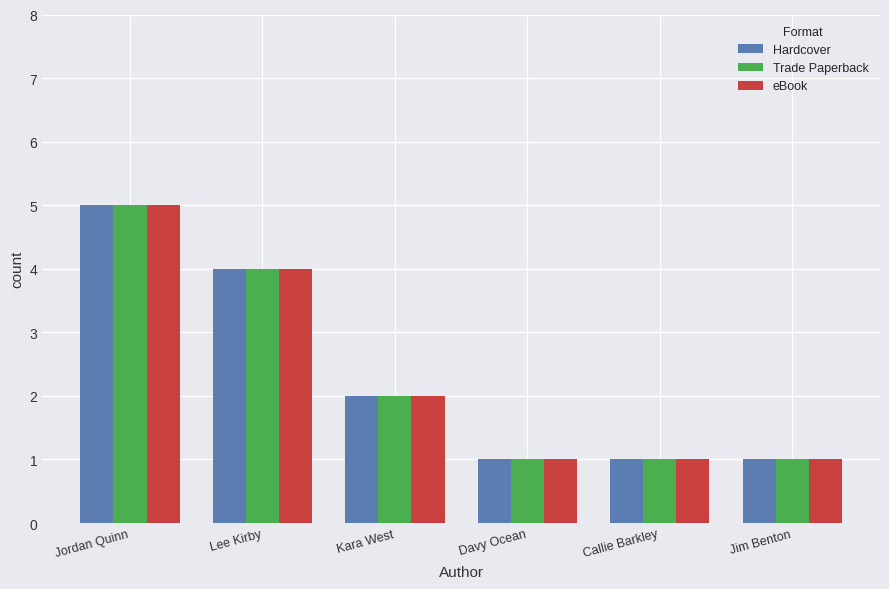

Reading left to right, transcribe all the data shown in this chart.

Hardcover: Jordan Quinn=5	Lee Kirby=4	Kara West=2	Davy Ocean=1	Callie Barkley=1	Jim Benton=1
Trade Paperback: Jordan Quinn=5	Lee Kirby=4	Kara West=2	Davy Ocean=1	Callie Barkley=1	Jim Benton=1
eBook: Jordan Quinn=5	Lee Kirby=4	Kara West=2	Davy Ocean=1	Callie Barkley=1	Jim Benton=1